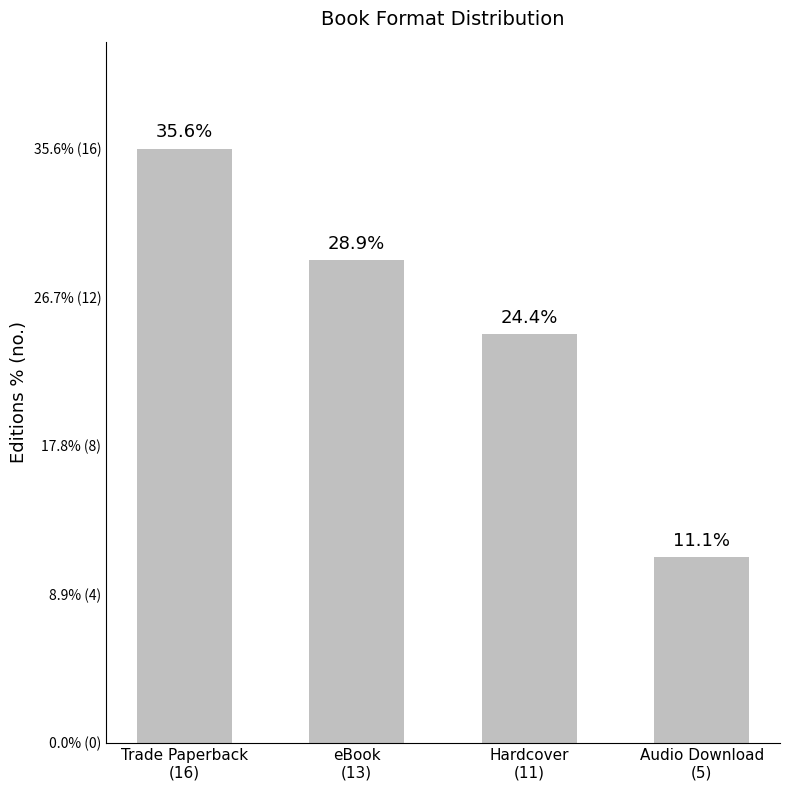

Between Audio Download
(5) and eBook
(13), which is larger?

eBook
(13)